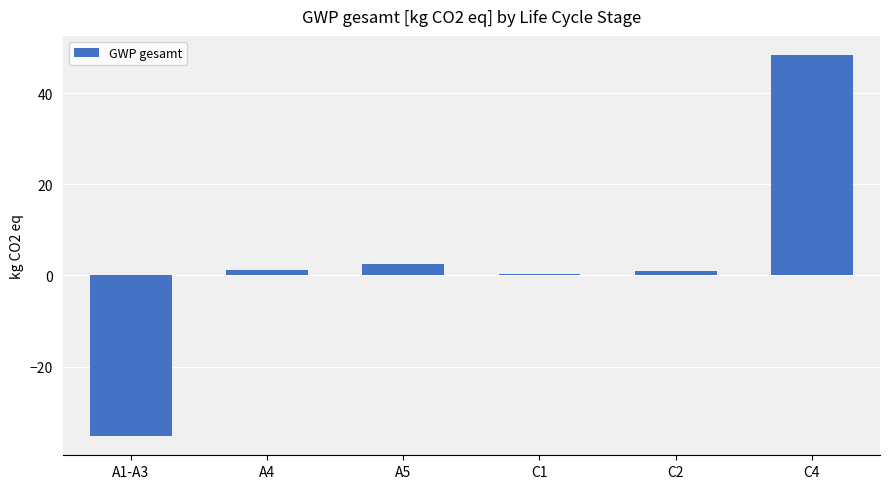

Does the chart contain stacked bars?

No